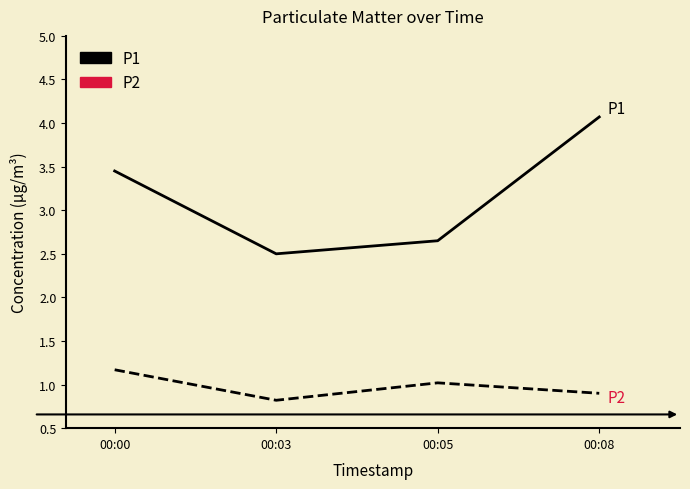

Which label corresponds to the largest value in the chart?

00:08